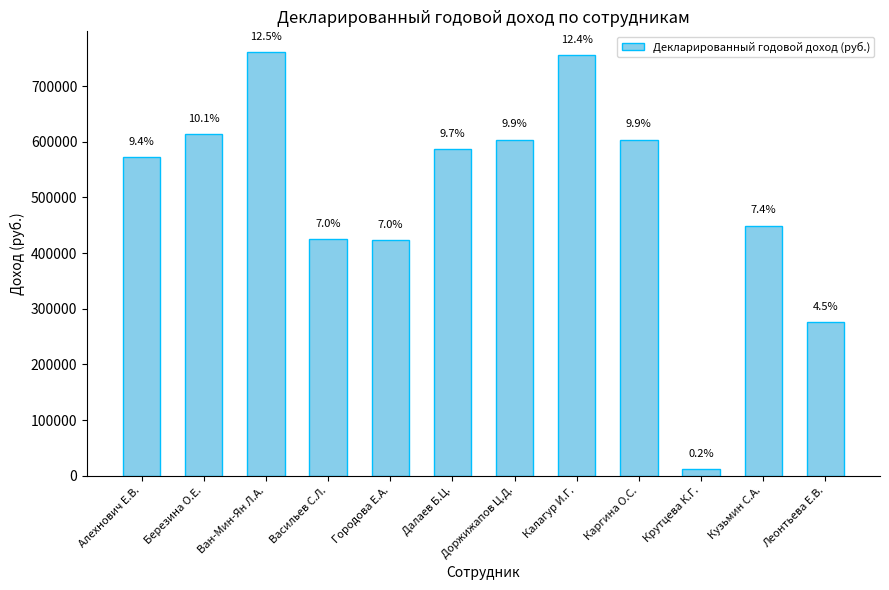

Which has a higher value, Калагур И.Г. or Доржижапов Ц.Д.?

Калагур И.Г.